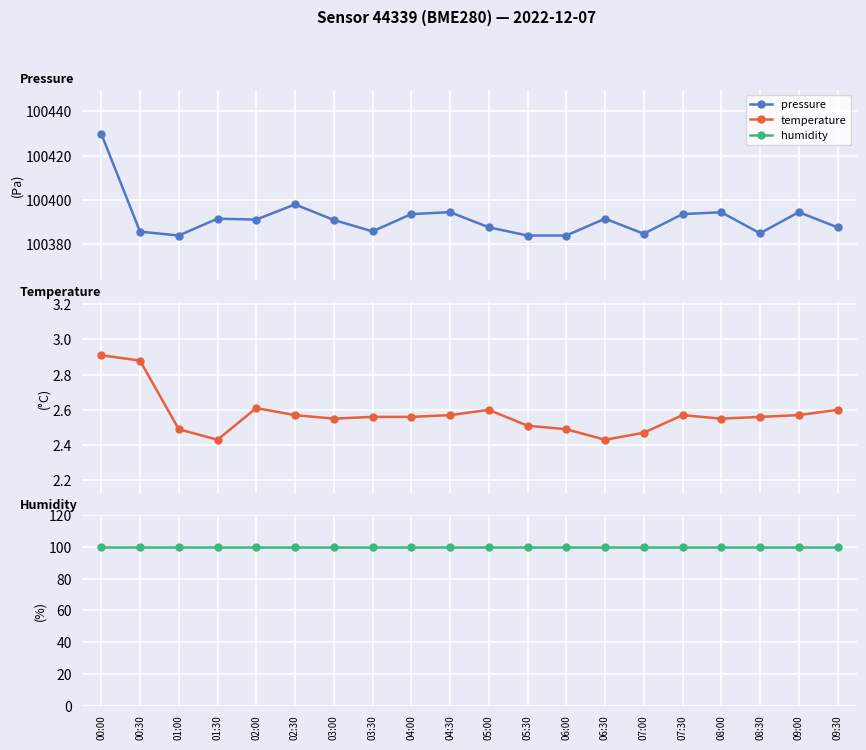

What is the smallest value displayed?

2.4